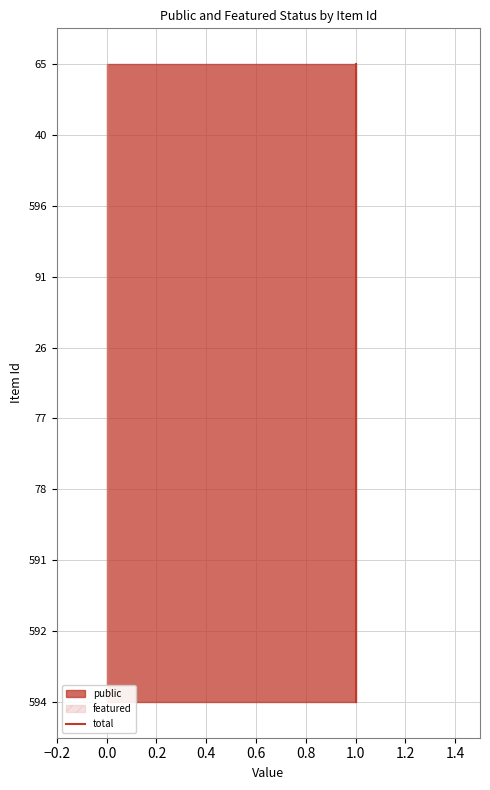

How many categories are shown in the chart?

10